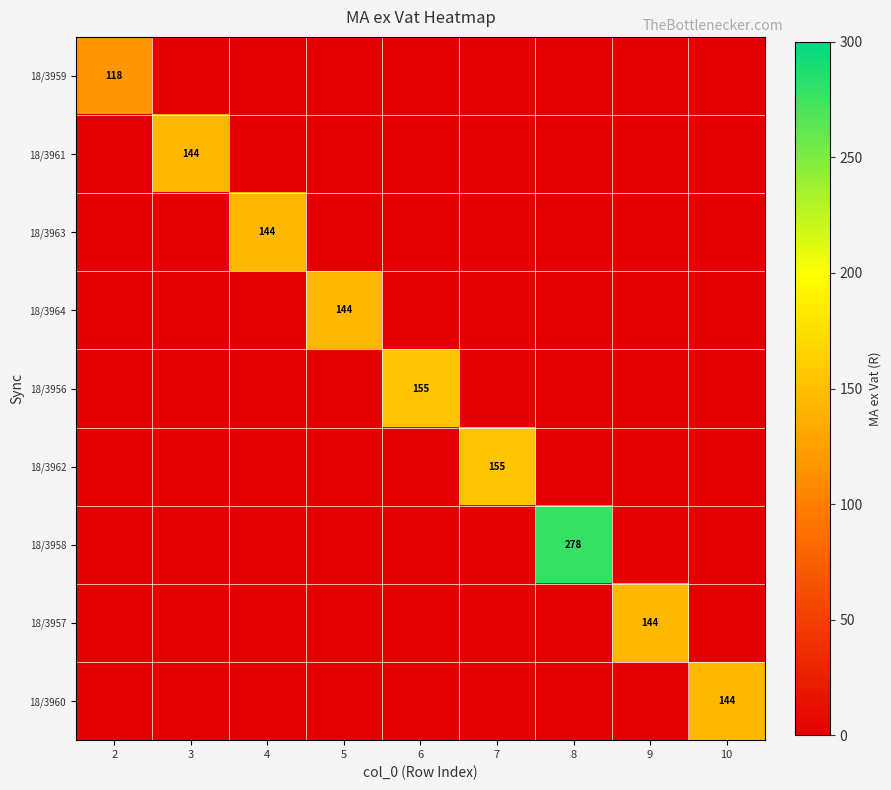

At how many categories does at least one series exceed 5?

9